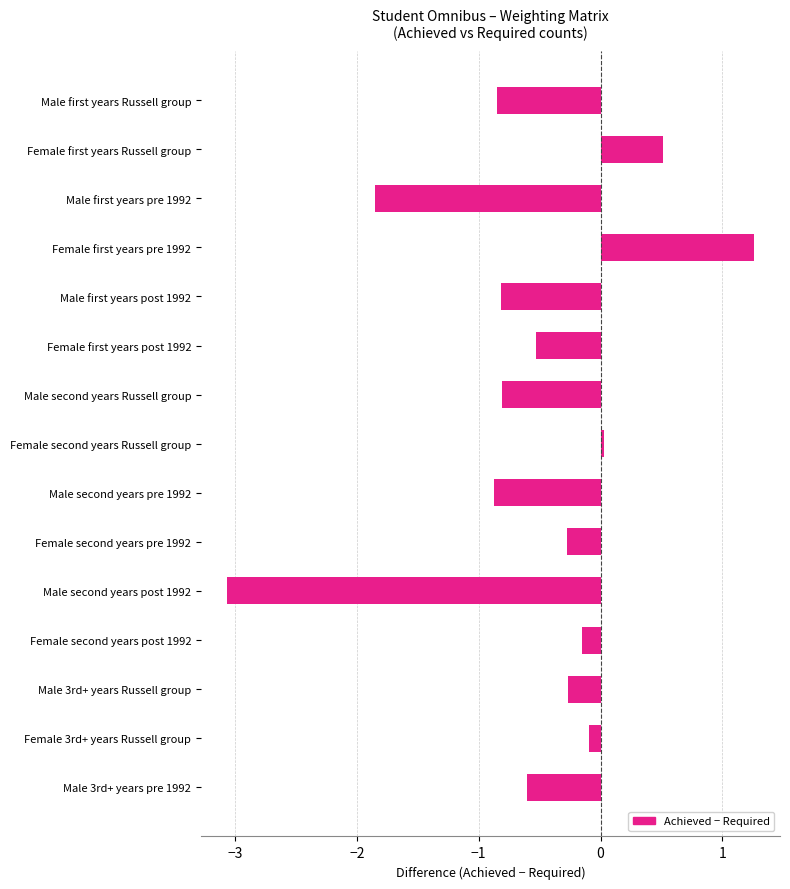

Is it true that the value at Female first years post 1992 is -0.5?

True